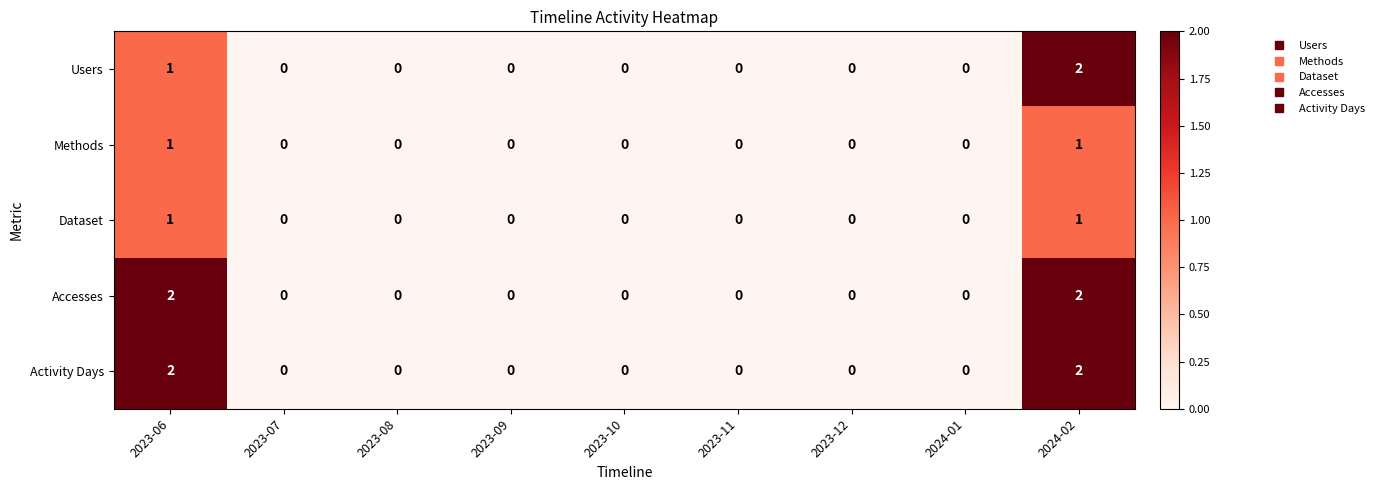

At which category is the sum across all series the highest?

2024-02